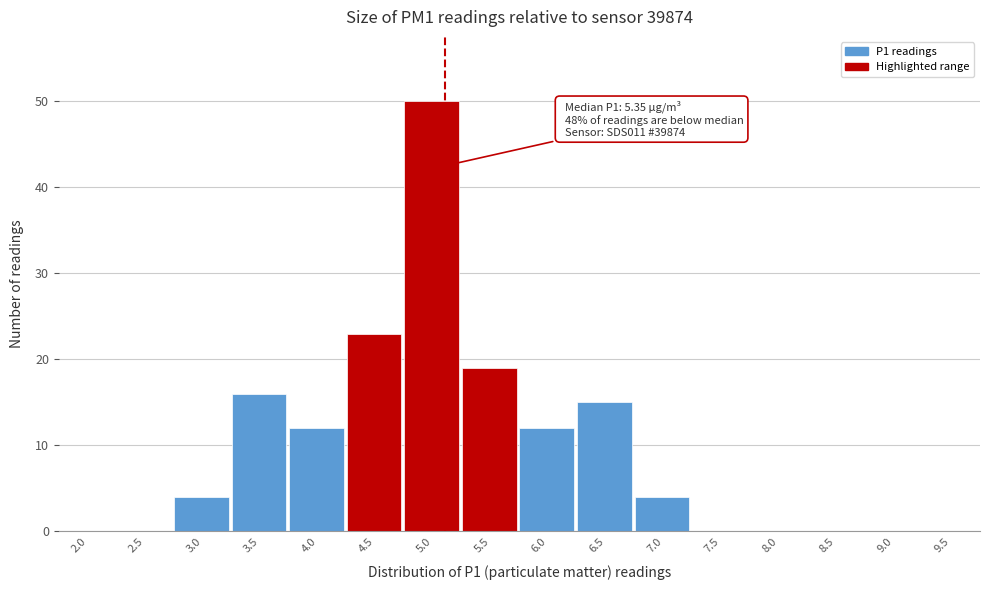

Reading right to left, list all the values displayed in this chart.

9.5=0	9.0=0	8.5=0	8.0=0	7.5=0	7.0=4	6.5=15	6.0=12	5.5=19	5.0=50	4.5=23	4.0=12	3.5=16	3.0=4	2.5=0	2.0=0